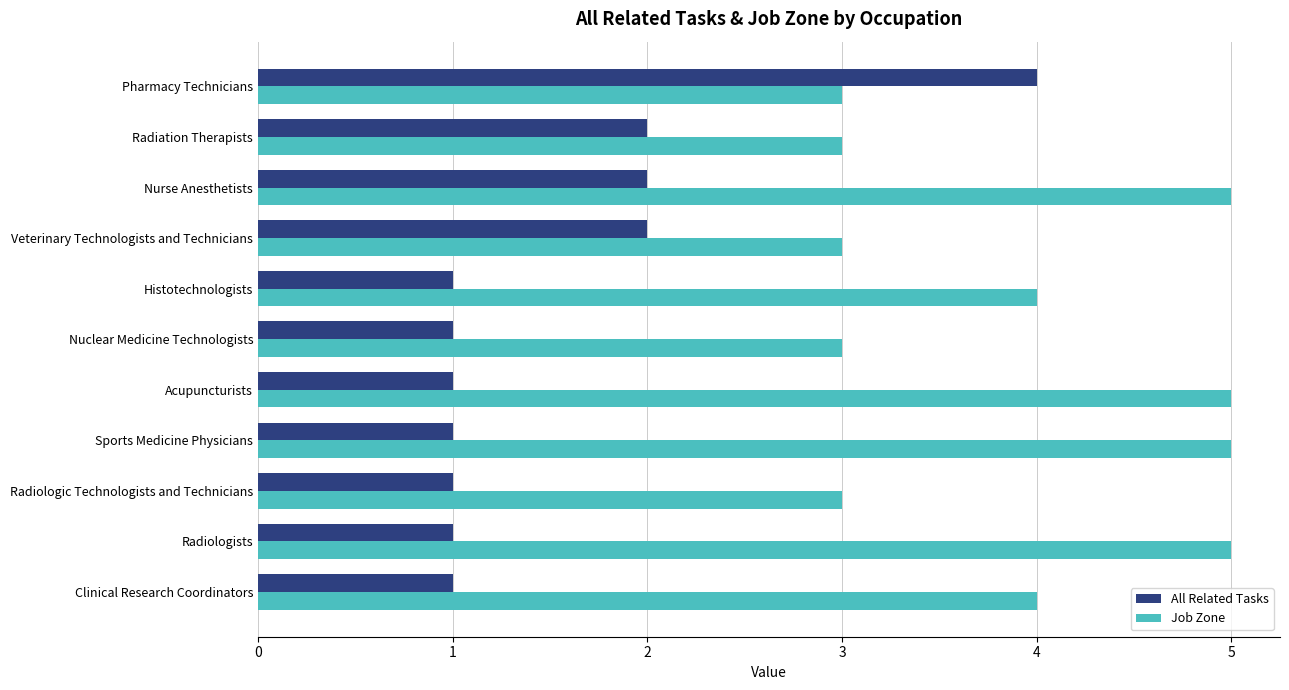

Which series has the widest spread of values?

All Related Tasks